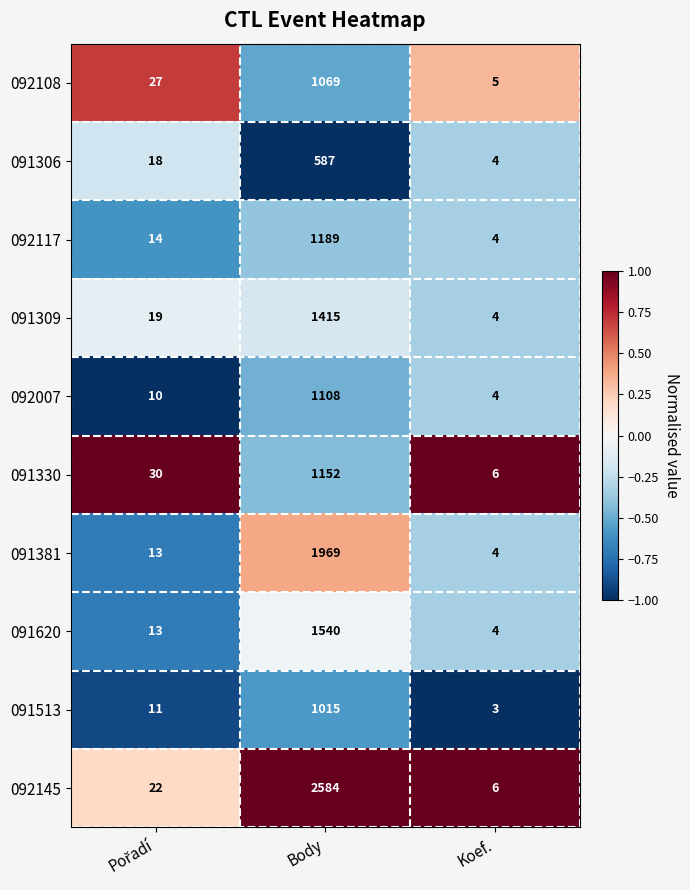

What is the spread (max minus min) of values at Body?

1997